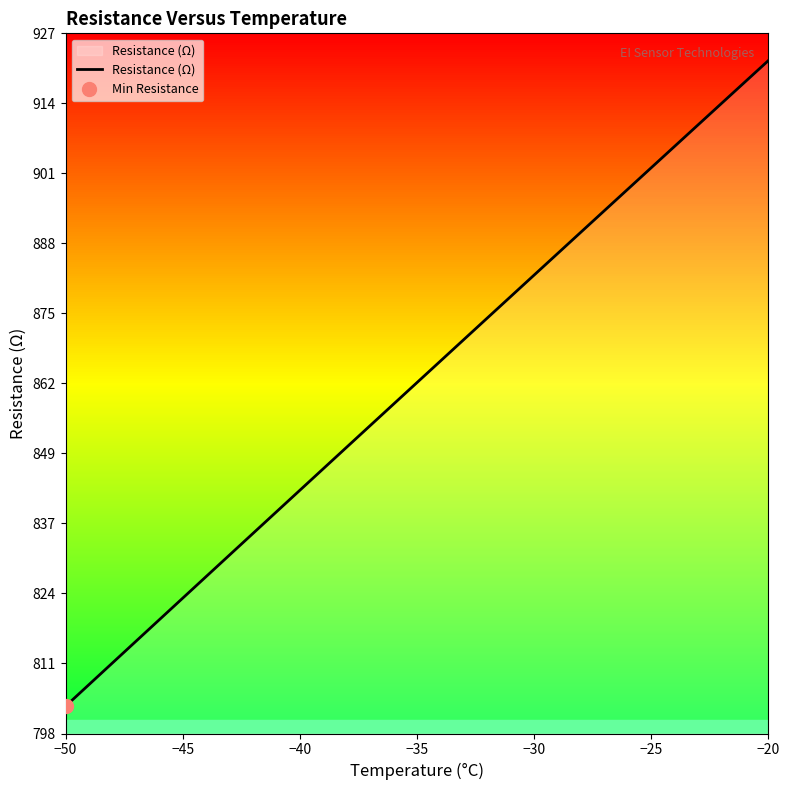

True or false: there are more than 2 points higher than both neighbors.

False